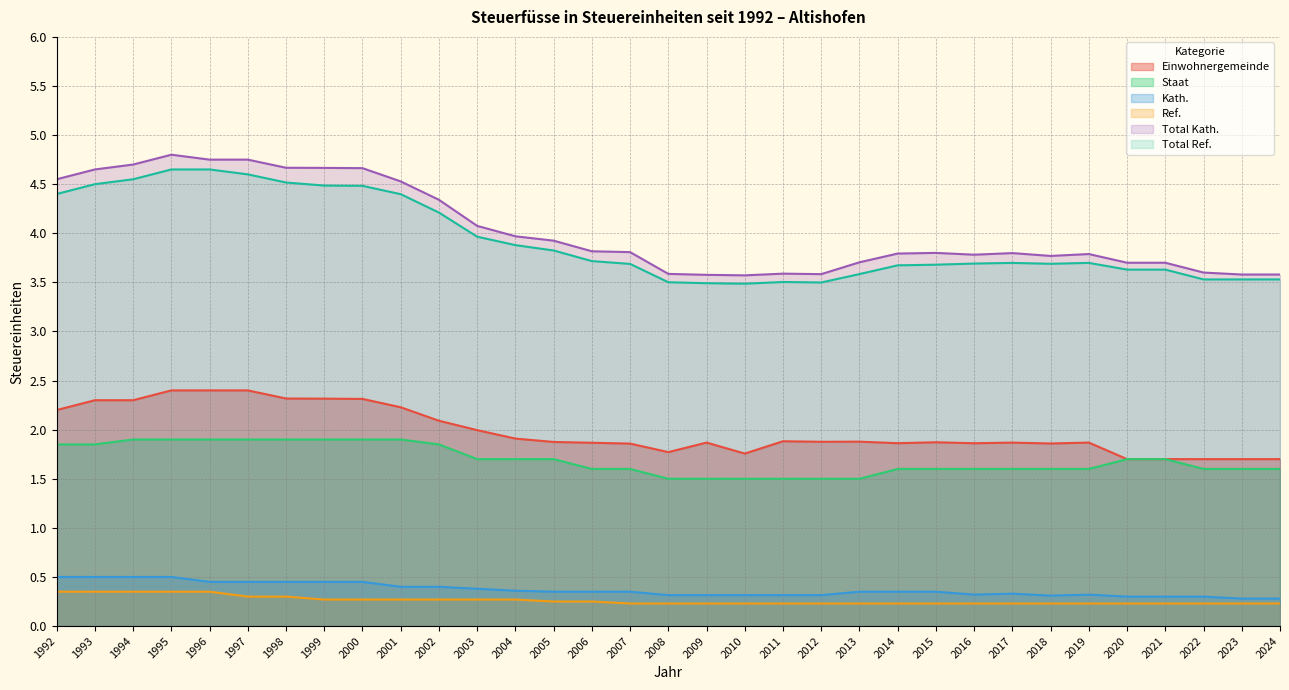

What is the difference between the maximum and second lowest values in the Kath. series?

0.2